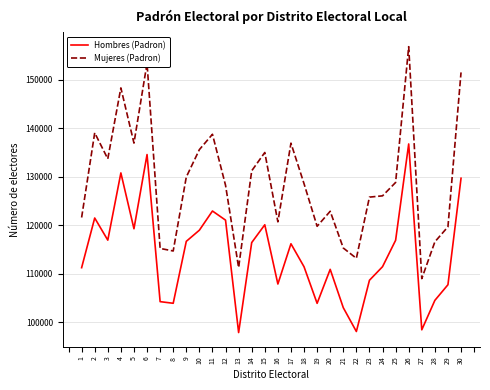

How many distinct data groups are displayed?

2